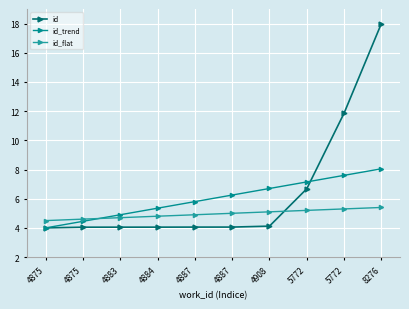

Count the number of data series in this chart.

3